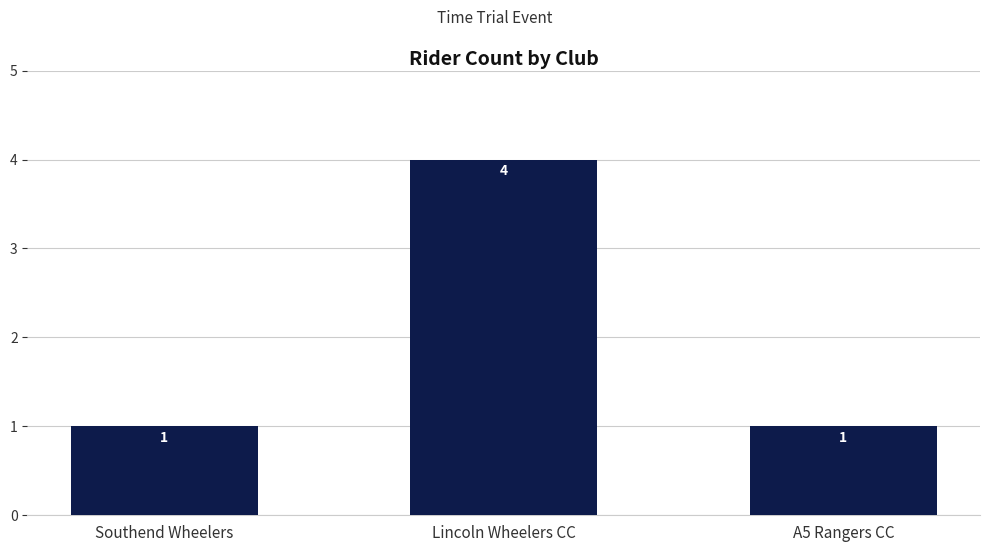

Approximately how many times larger is the value at Southend Wheelers compared to A5 Rangers CC?

1.0